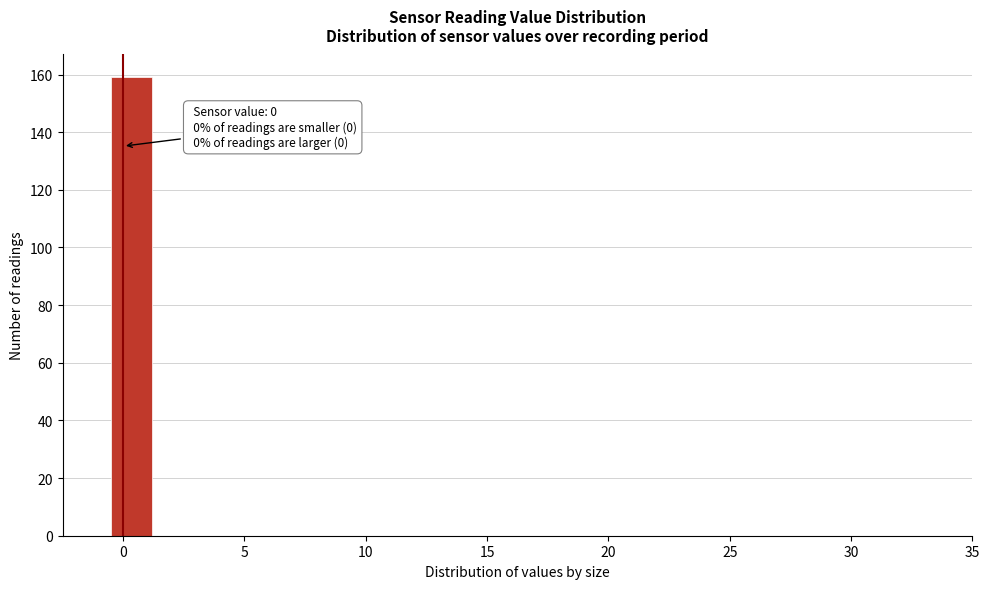

Read against the x-axis, roughly where is the centre of the tallest bar?

0.5